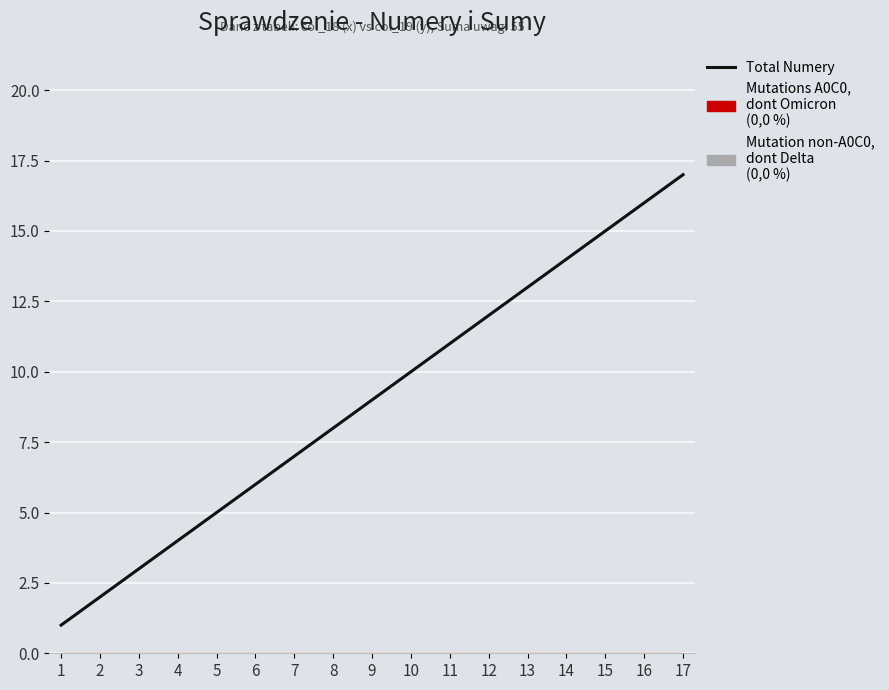

How many data points are less than 9?

8